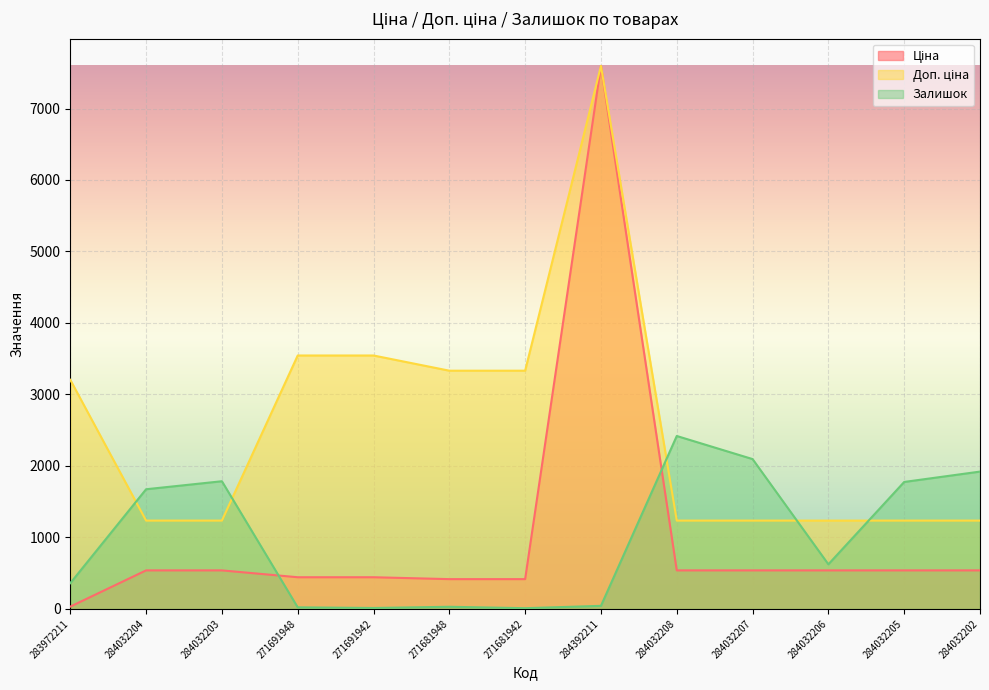

What is the value of the Доп. ціна point at the 2nd from the left?

1235.4